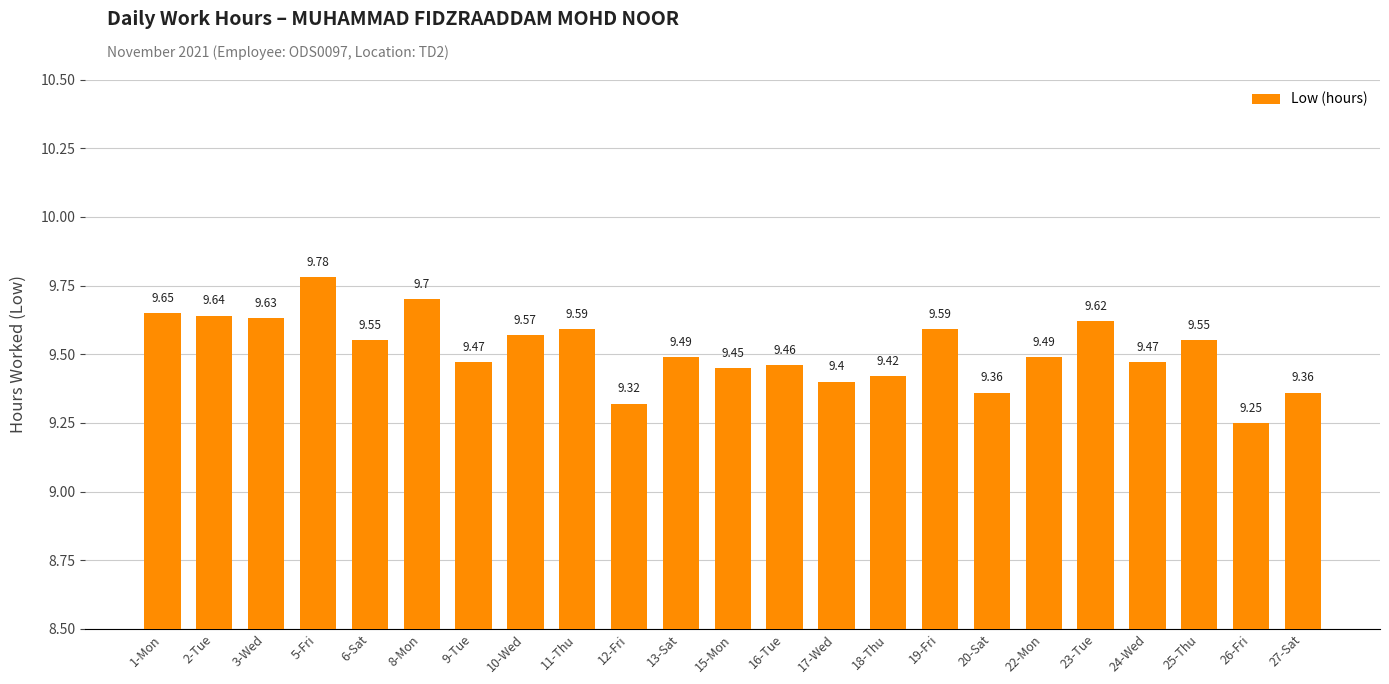

What is the label of the 18th bar from the left?

22-Mon